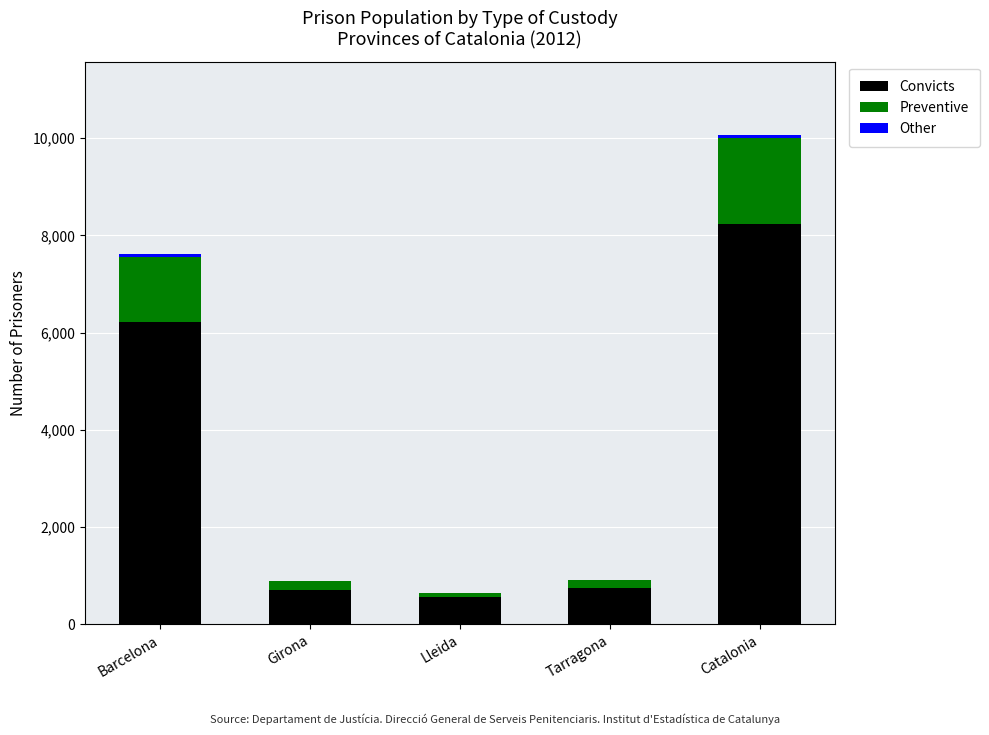

True or false: Convicts has a value of 757 at Tarragona.

True